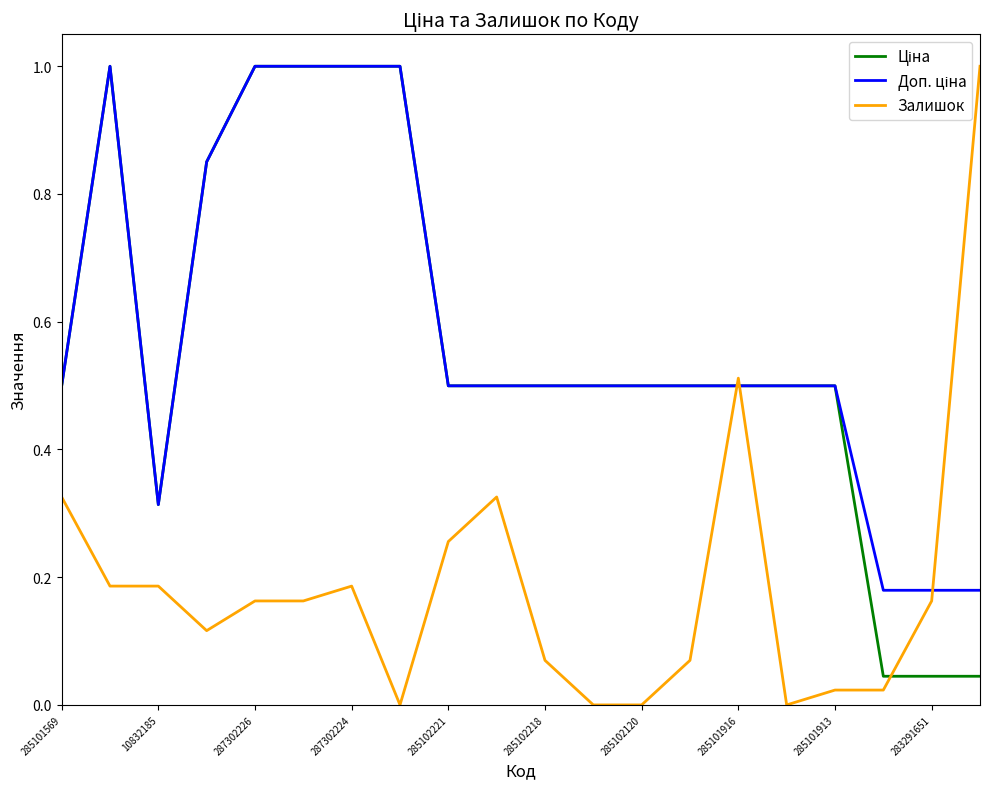

Does the chart display data point markers on the line(s)?

No